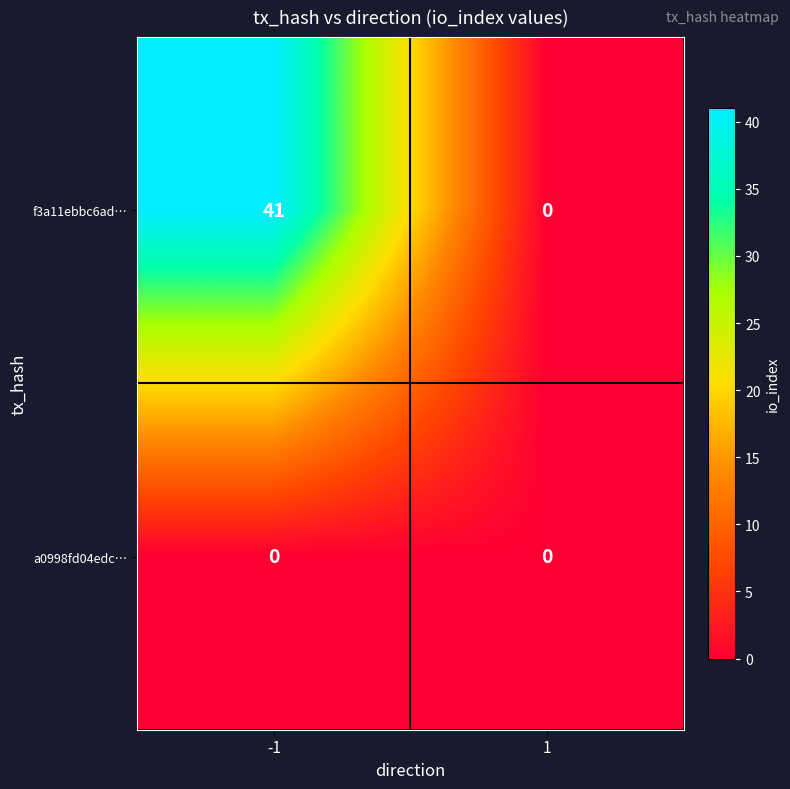

What is the difference between the maximum and minimum values in the f3a11ebbc6ad… series?

41